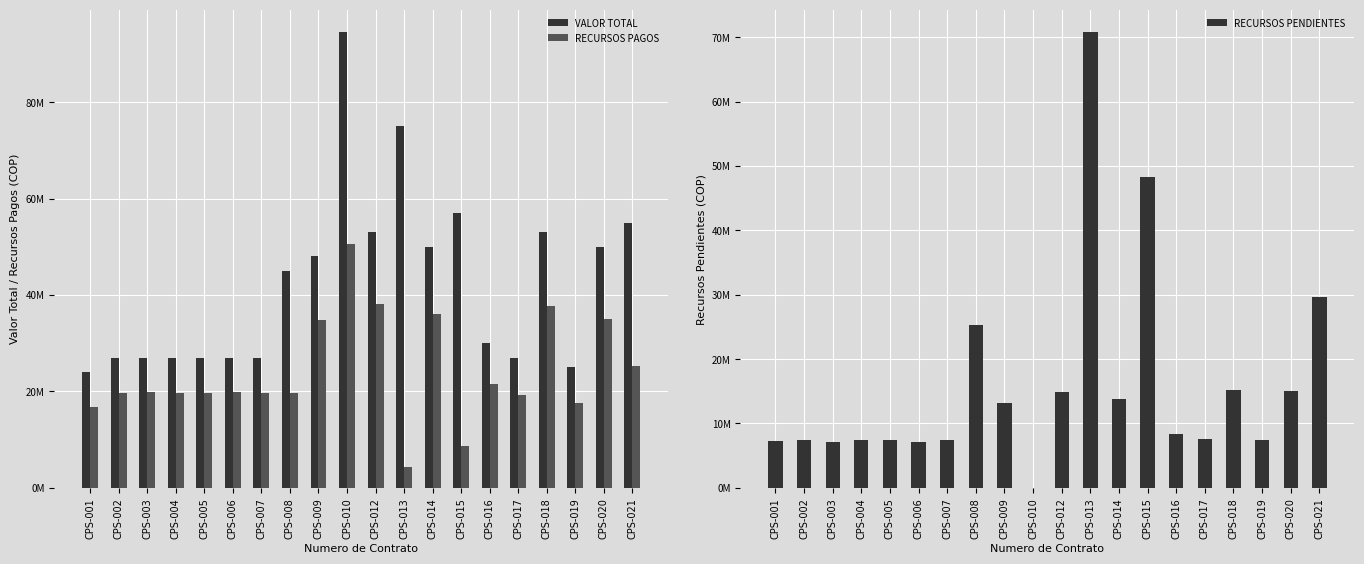

Is it true that VALOR TOTAL equals 17010281 at CPS-004?

False